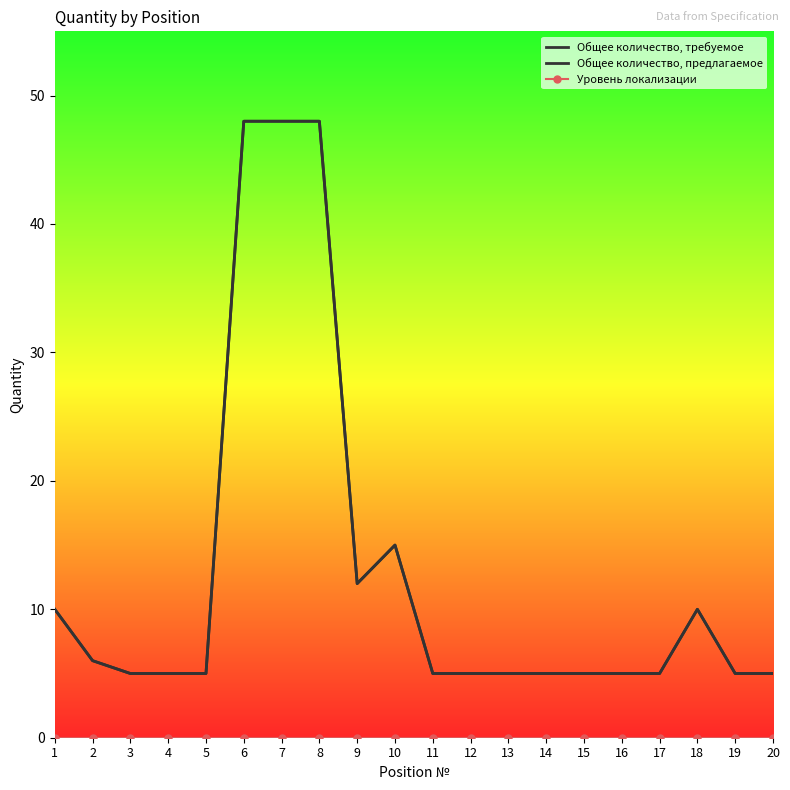

List the labels in order of Уровень локализации value, largest first.

1, 2, 3, 4, 5, 6, 7, 8, 9, 10, 11, 12, 13, 14, 15, 16, 17, 18, 19, 20